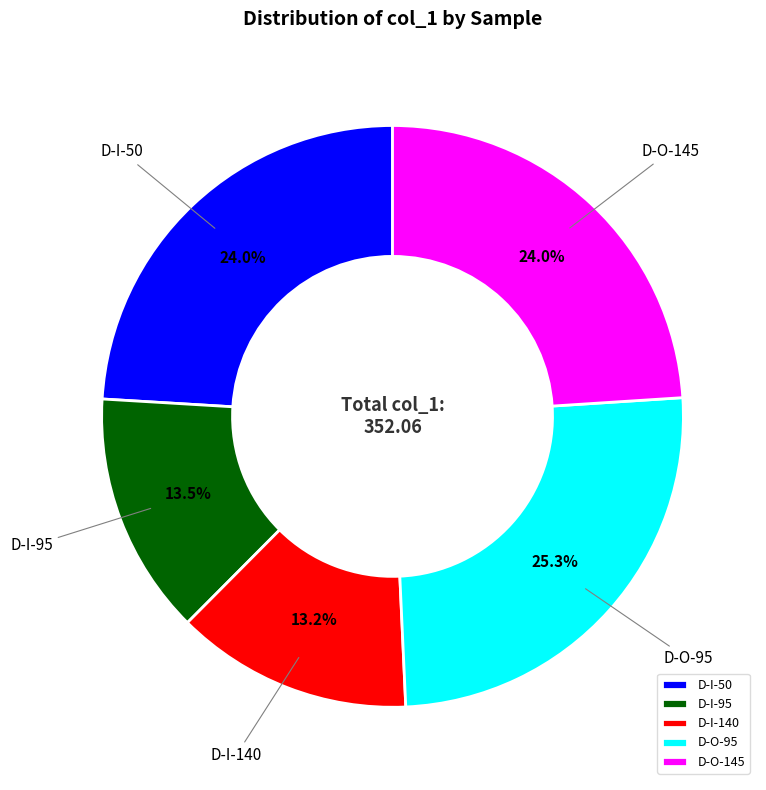

To the nearest percent, what is the average slice percentage?

20%